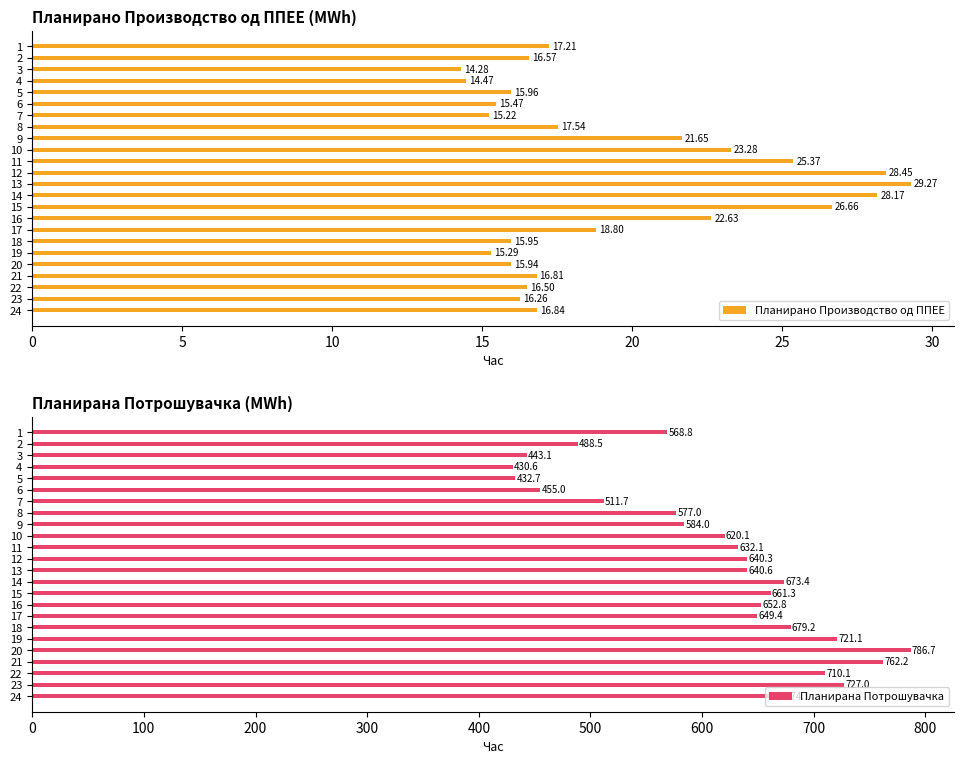

What is the difference between the highest and lowest values at 20?

416.7